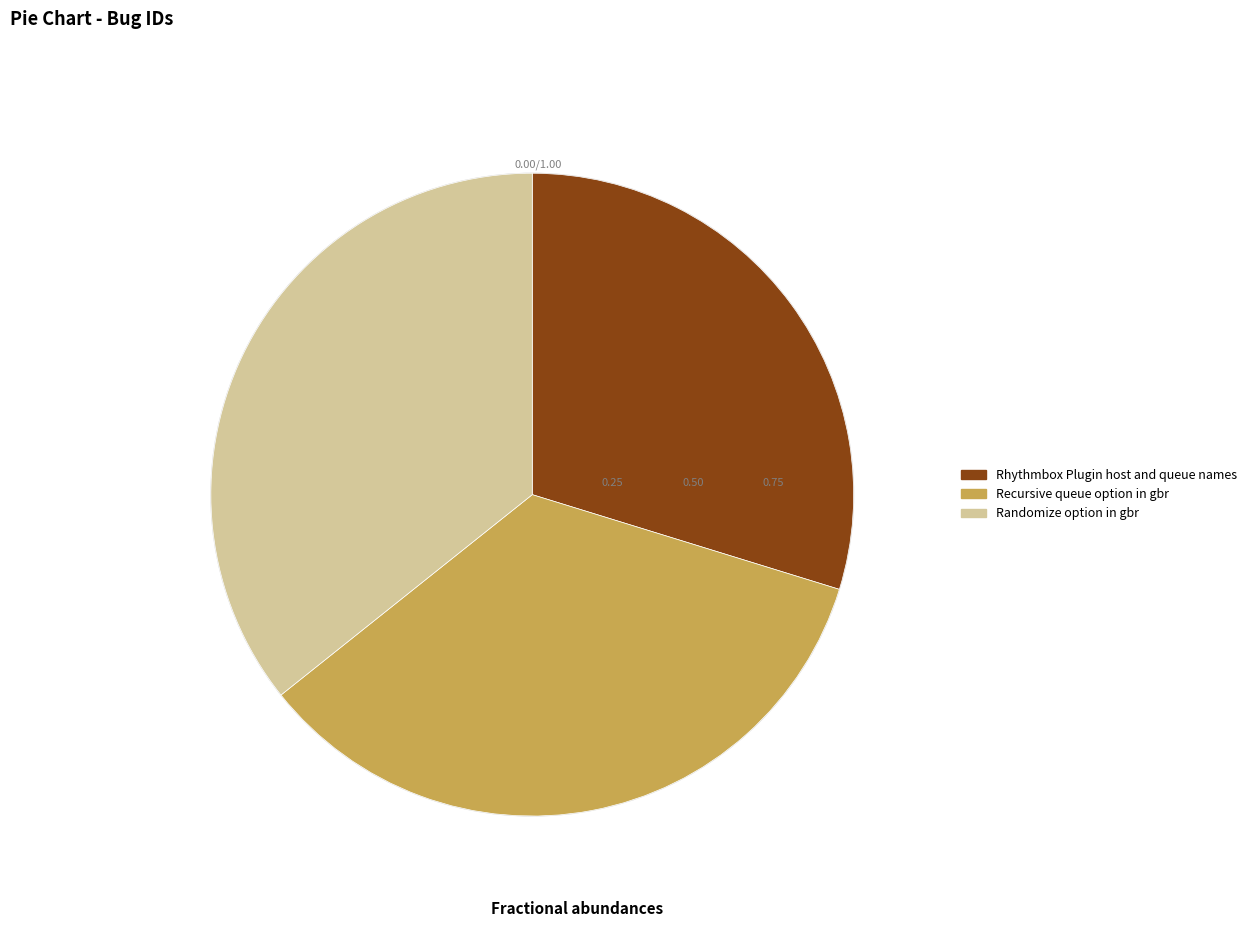

Rank the categories by value from highest to lowest.

Randomize option in gbr, Recursive queue option in gbr, Rhythmbox Plugin host and queue names